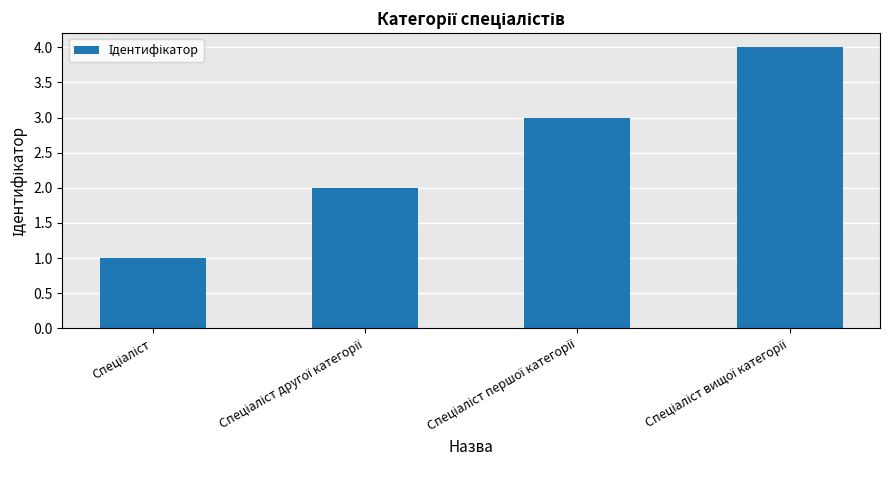

What is the difference between the maximum and minimum values?

3